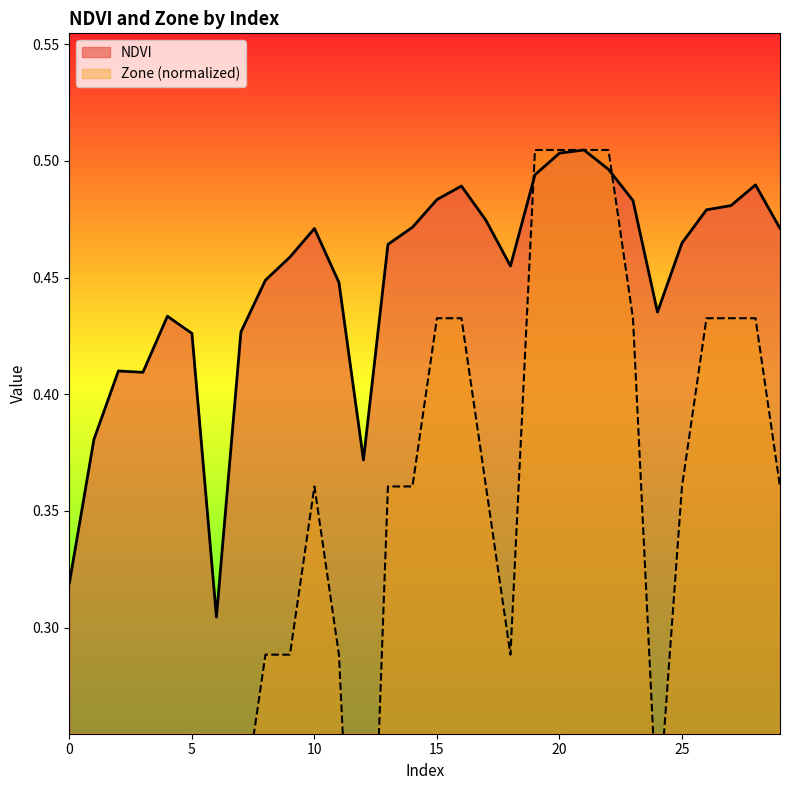

Count the Zone values in the range 0 to 1.

30